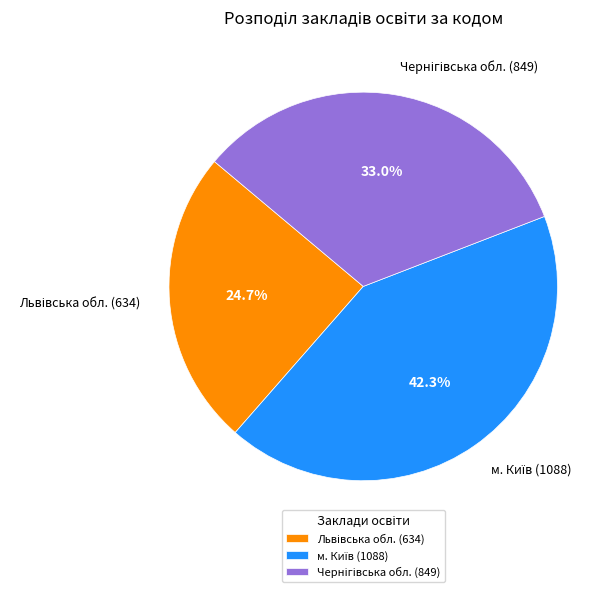

To the nearest percent, what is the difference between the largest and smallest slice percentages?

18%